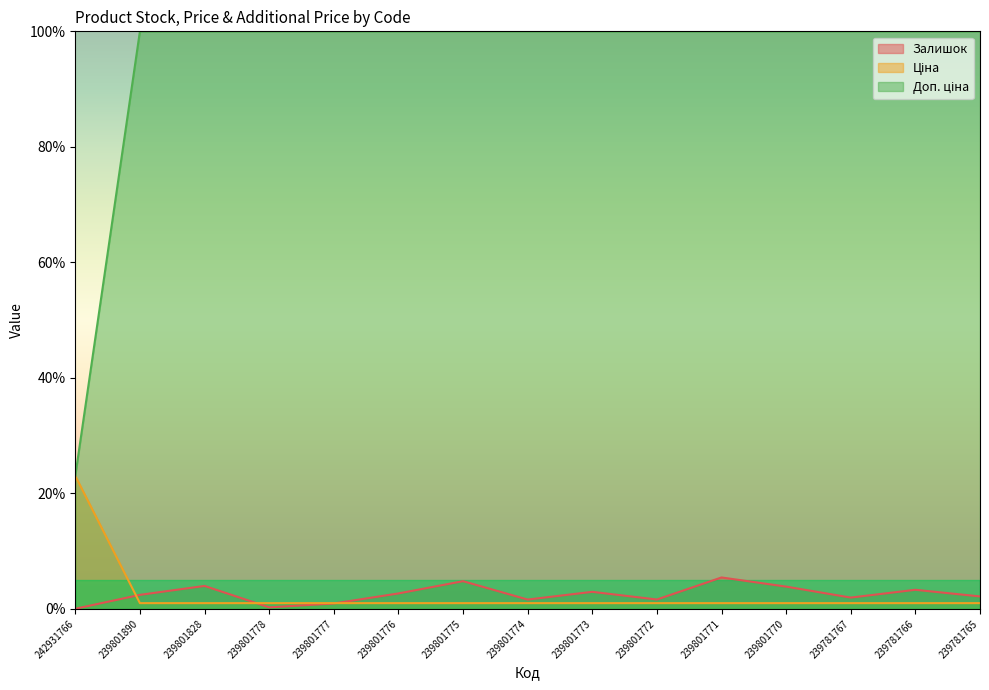

Count the number of data series in this chart.

3